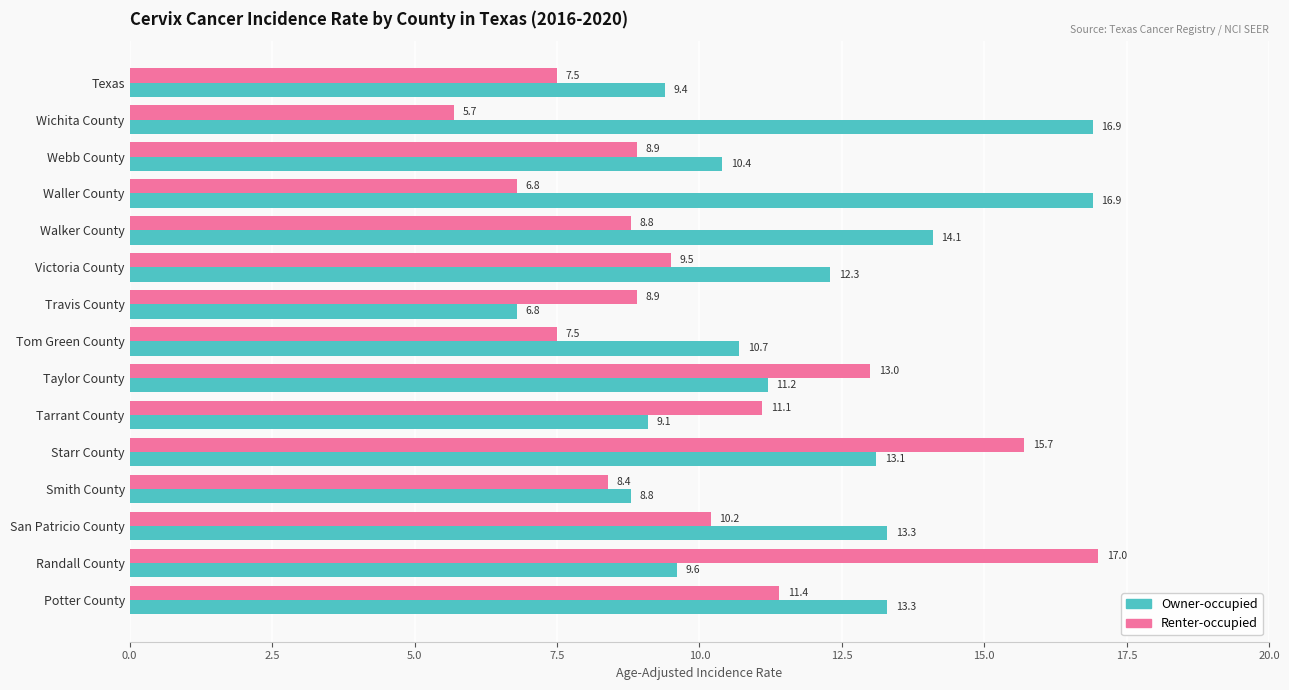

Which series has the largest range (max minus min)?

Renter-occupied